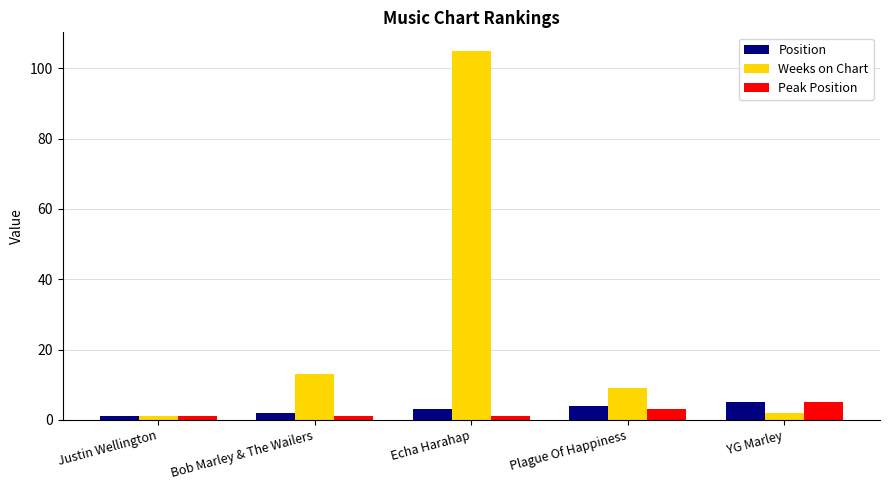

Where is Position nearest to the value 3?

Echa Harahap